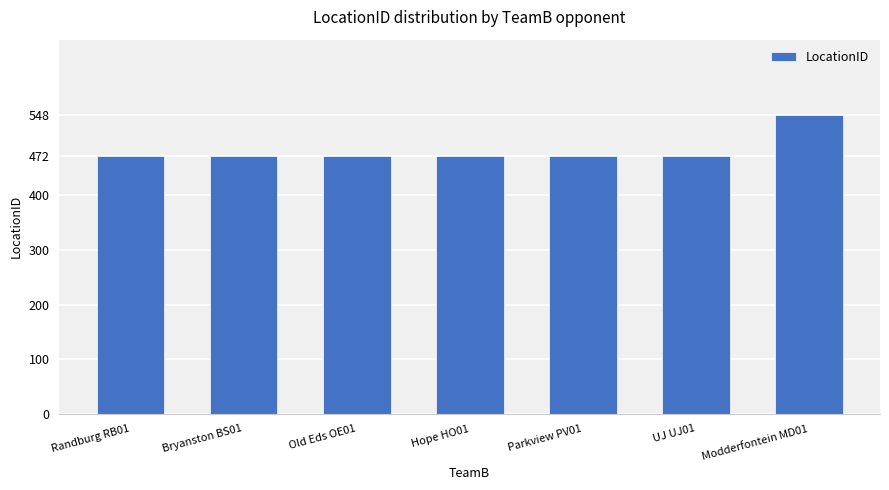

Reading left to right, extract all data points from this chart.

472	472	472	472	472	472	548